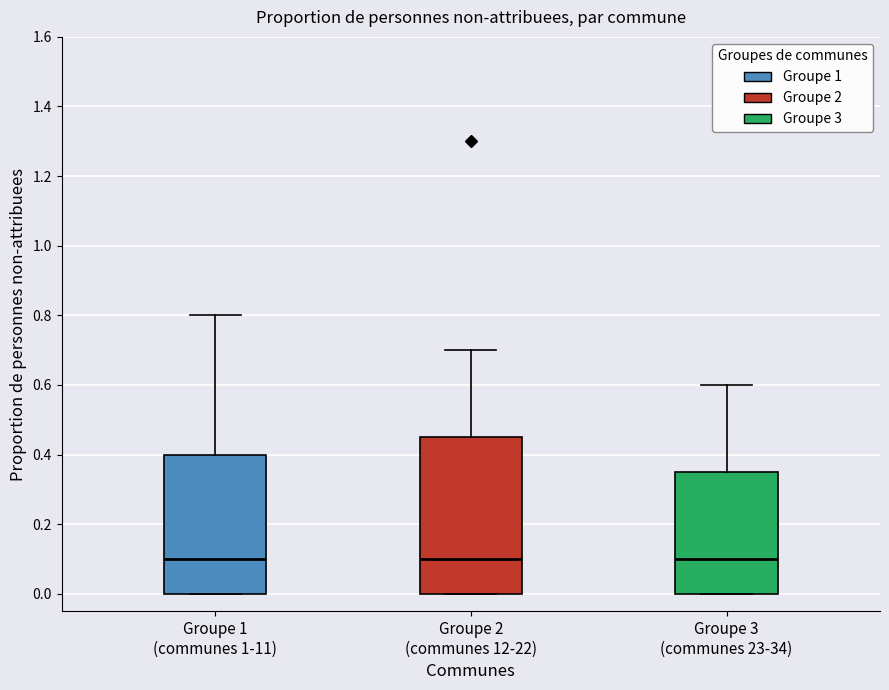

Where is the lower edge of the box for Groupe 1 (communes 1-11) on the y-axis? The values are not printed on the chart, so give them approximately, as read against the axis.

0.00